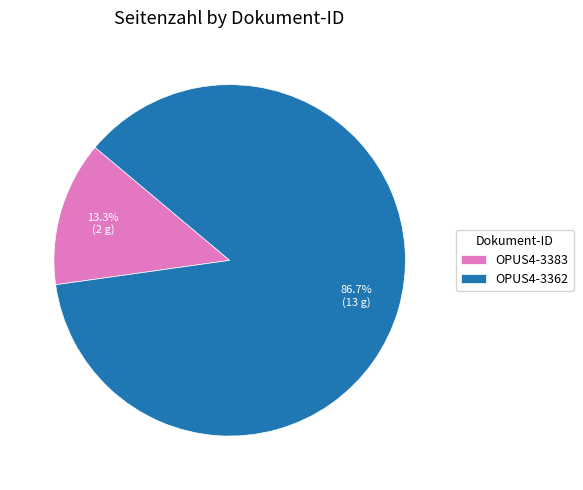

Which slice is the smallest?

OPUS4-3383